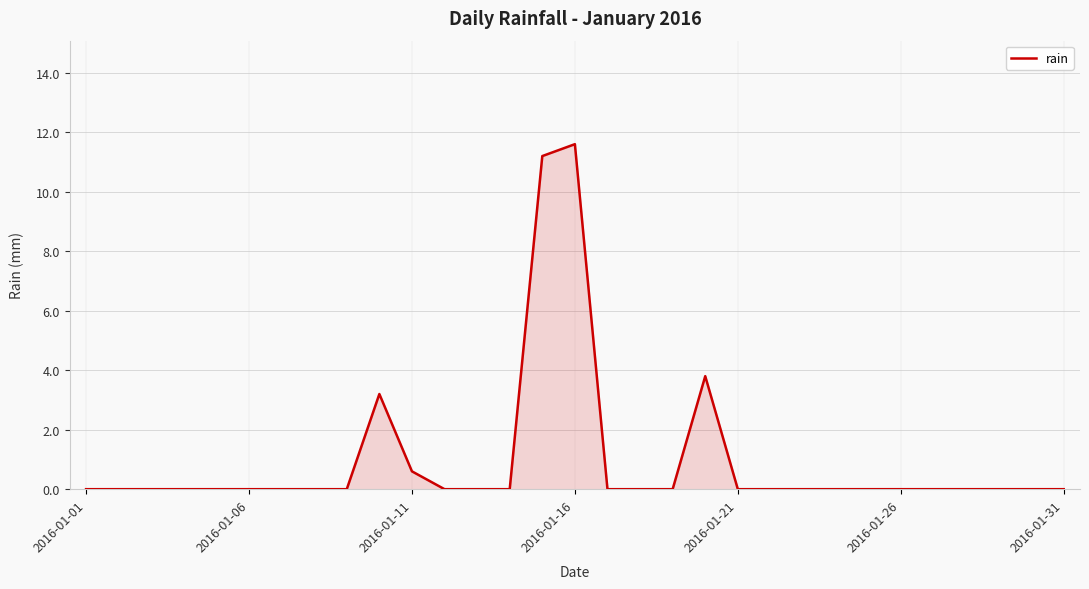

What is the difference between the maximum and minimum values?

11.6